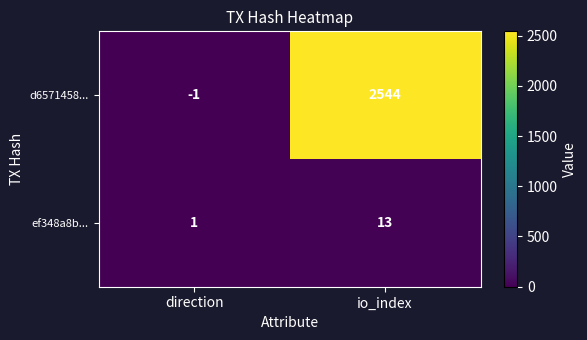

What is the difference between the d6571458... values at direction and io_index?

2545